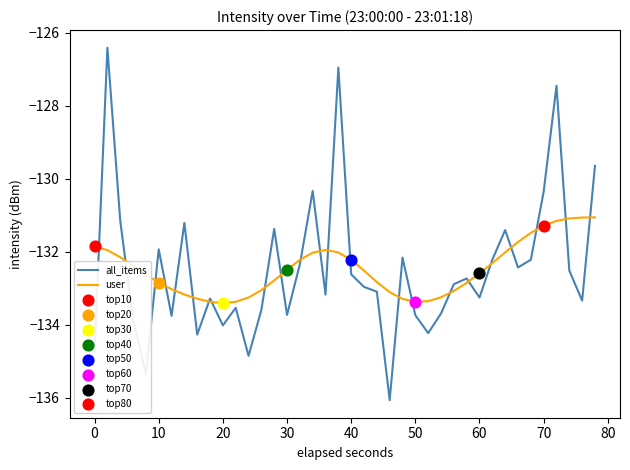

Rank the series by their maximum value, from lowest to highest.

user, all_items